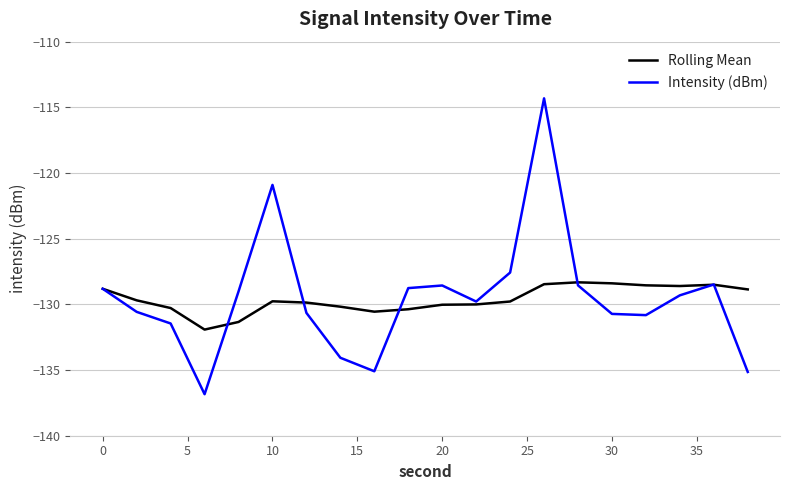

Rank the series by their maximum value, from highest to lowest.

Intensity (dBm), Rolling Mean